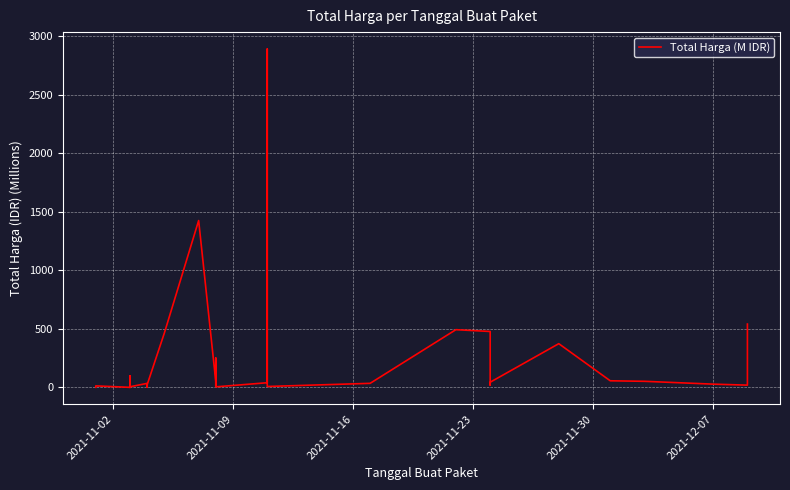

What is the label of the 35th point from the right?

2021-11-02